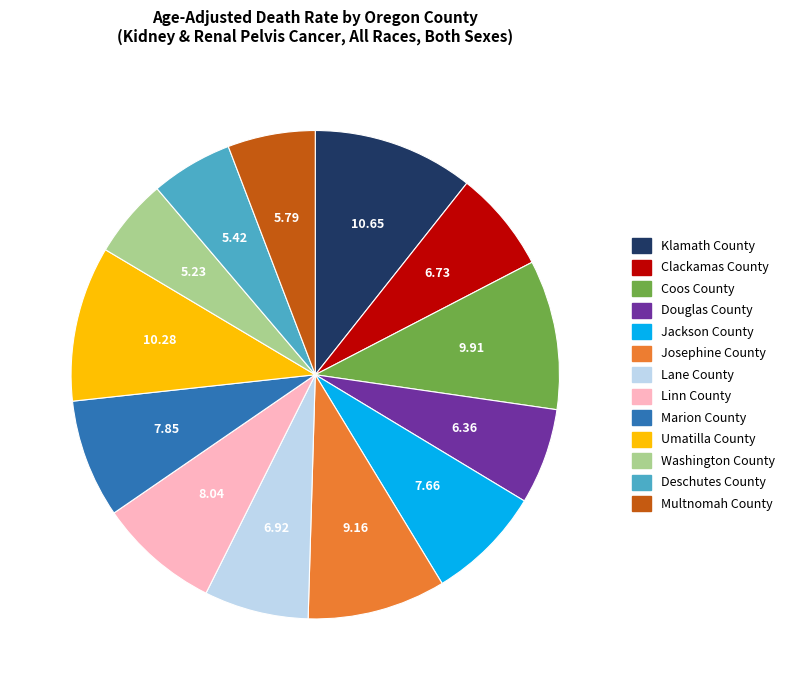

Does Coos County represent more than half of the total?

No